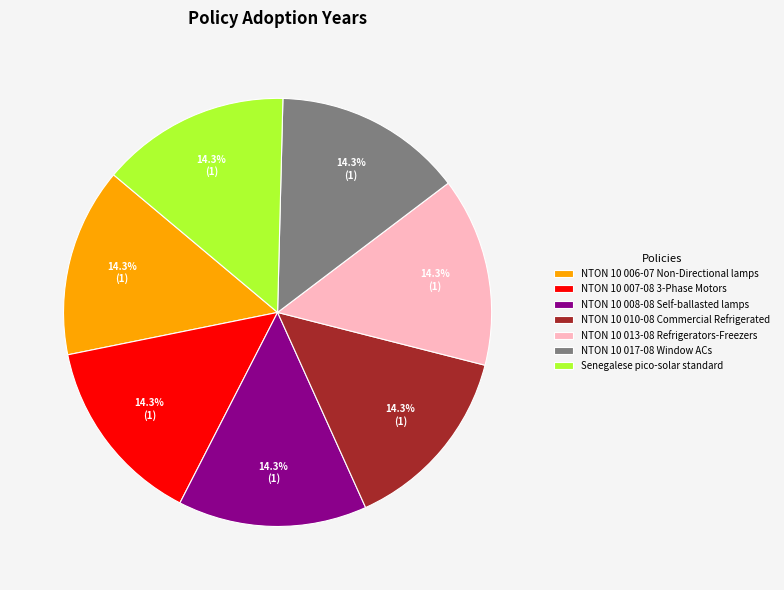

Combined, what portion of the pie is NTON 10 006-07 Non-Directional lamps and NTON 10 010-08 Commercial Refrigerated?

28.5%